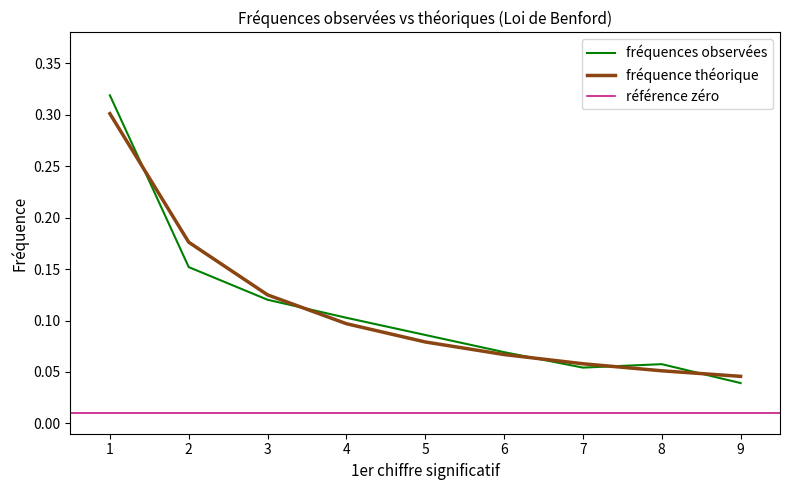

True or false: fréquence théorique has more than 0 interior local peaks.

False